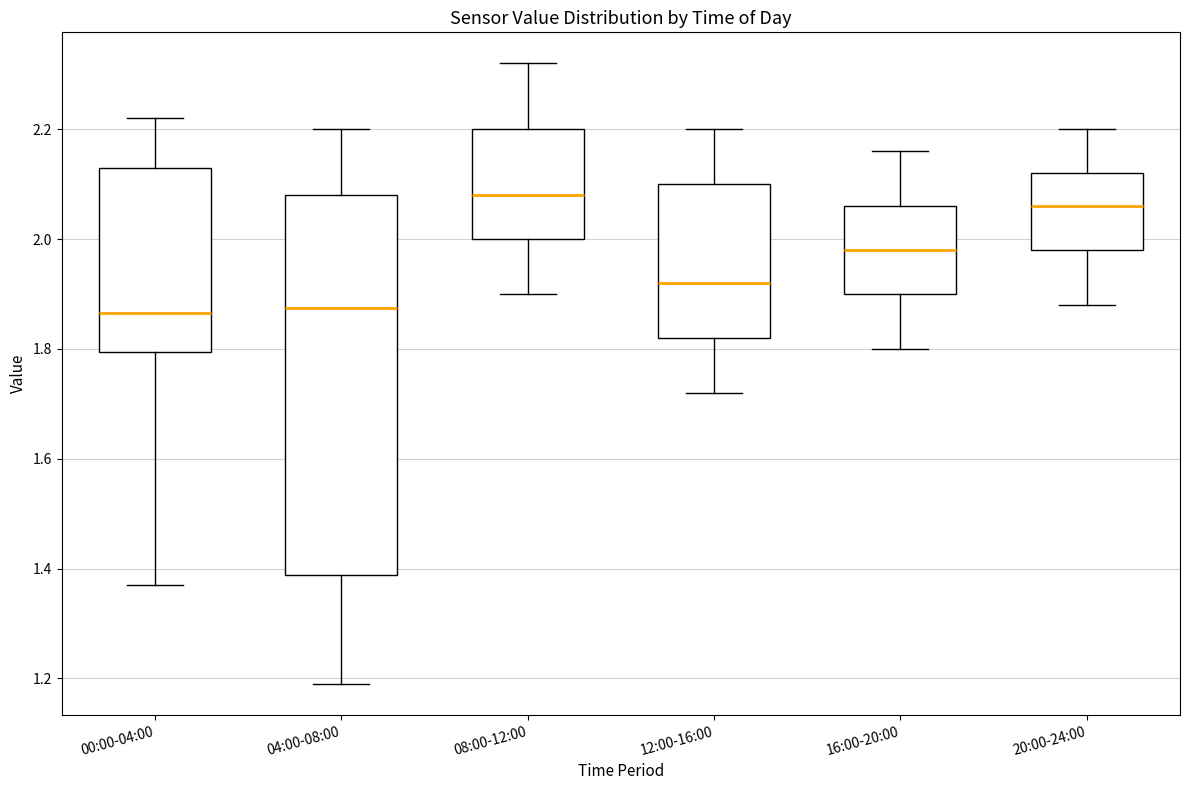

Where does the upper whisker of the box for 04:00-08:00 end on the y-axis? The values are not printed on the chart, so give them approximately, as read against the axis.

2.20